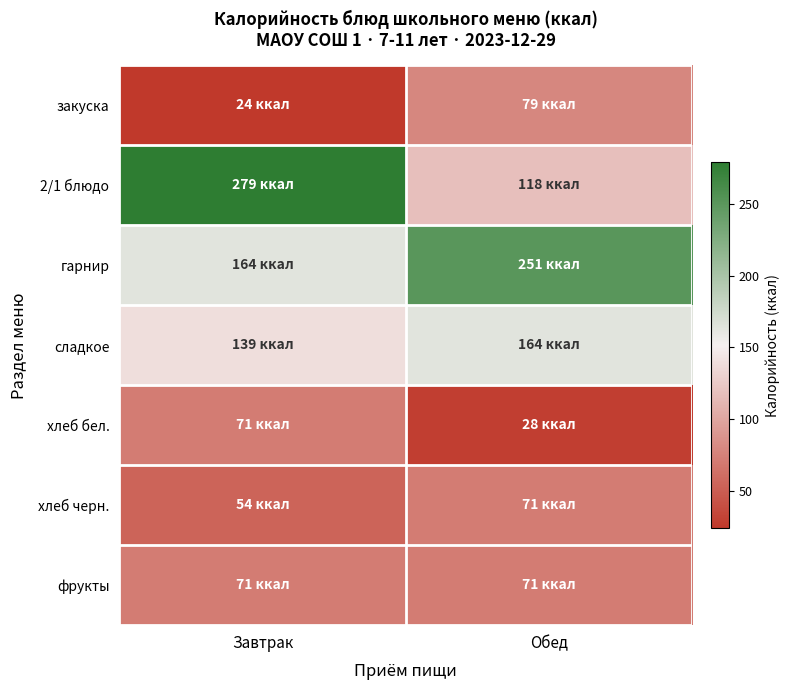

Reading left to right, list all the values displayed in this chart.

закуска: Завтрак=24.0	Обед=79.0
2/1 блюдо: Завтрак=279.0	Обед=118.2
гарнир: Завтрак=164.0	Обед=251.0
сладкое: Завтрак=139.0	Обед=164.0
хлеб бел.: Завтрак=71.0	Обед=28.0
хлеб черн.: Завтрак=54.0	Обед=71.0
фрукты: Завтрак=71.0	Обед=71.0